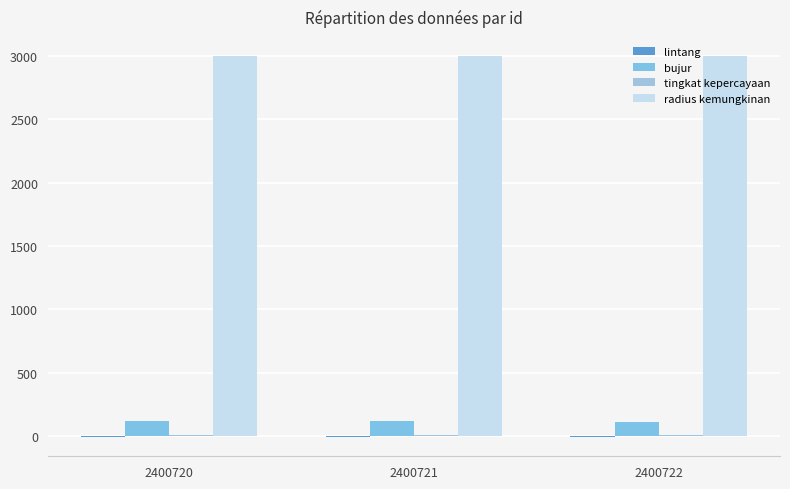

Rank the series at 2400721 from highest to lowest value.

radius kemungkinan, bujur, tingkat kepercayaan, lintang